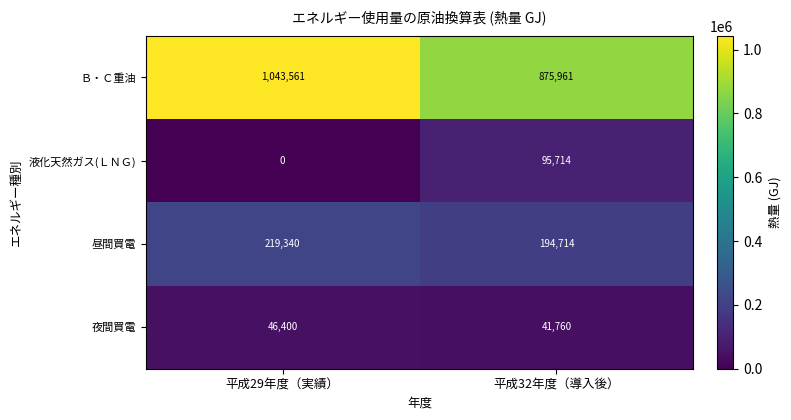

At how many categories does at least one series exceed 823849?

2